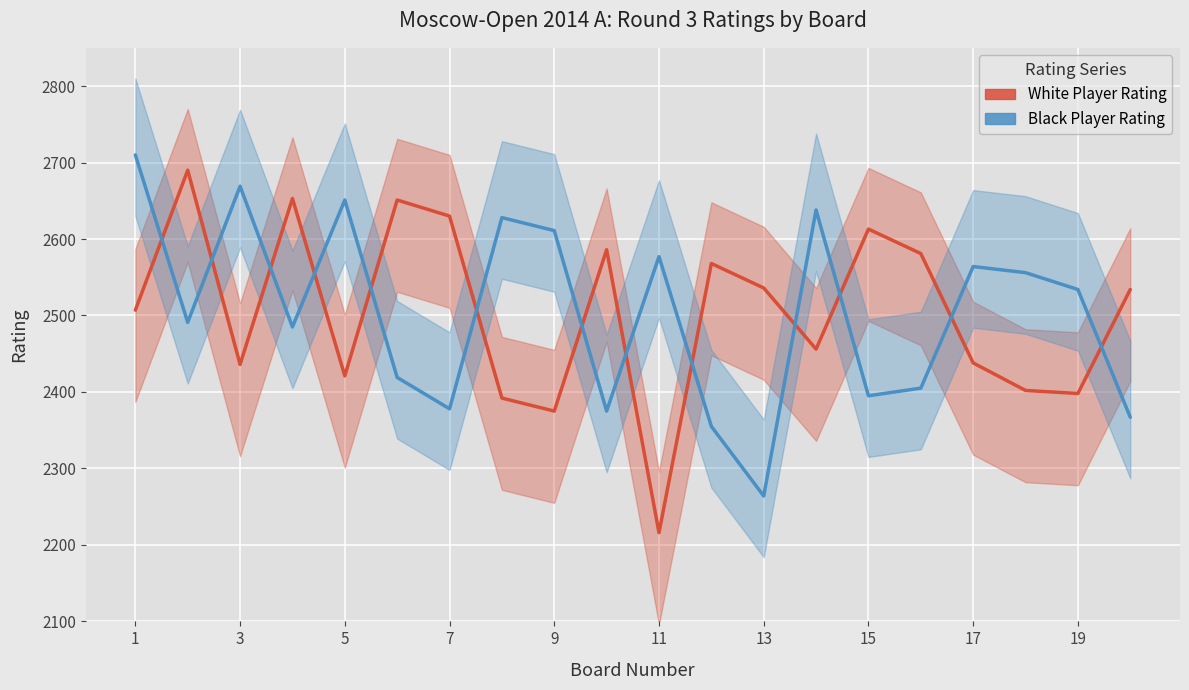

Is it true that White Player Rating equals 2507 at 1?

True